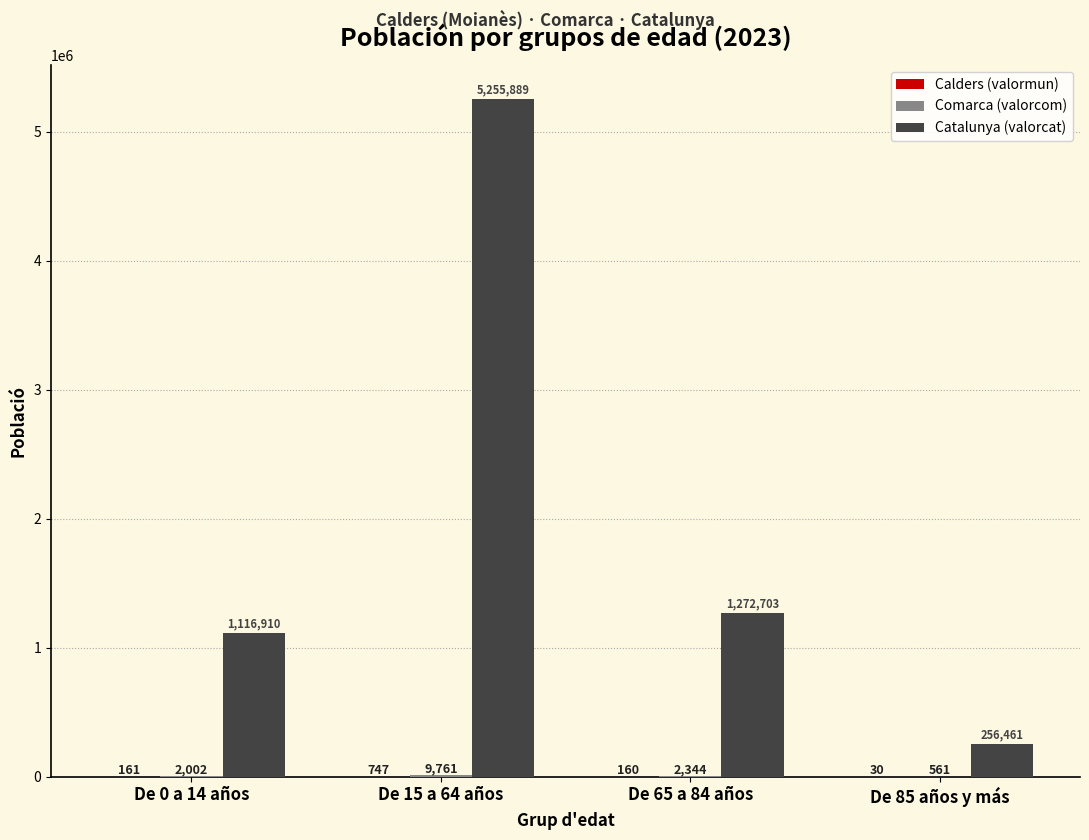

Which series has the largest total across all categories?

Catalunya (valorcat)